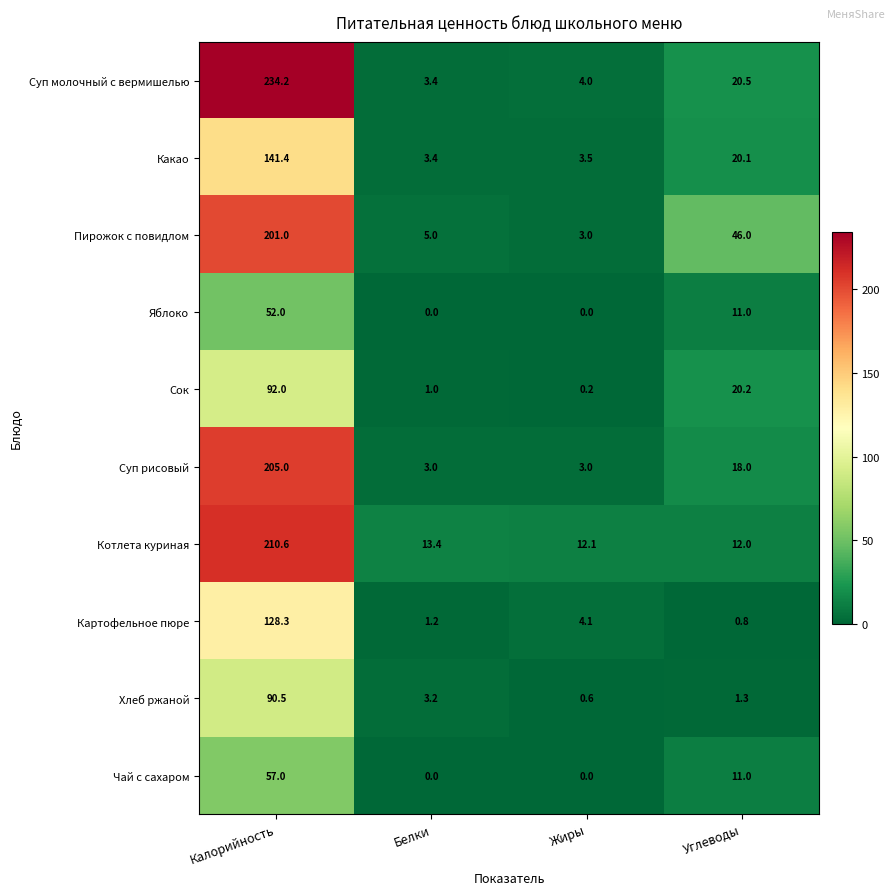

How many data points does each series have?

4